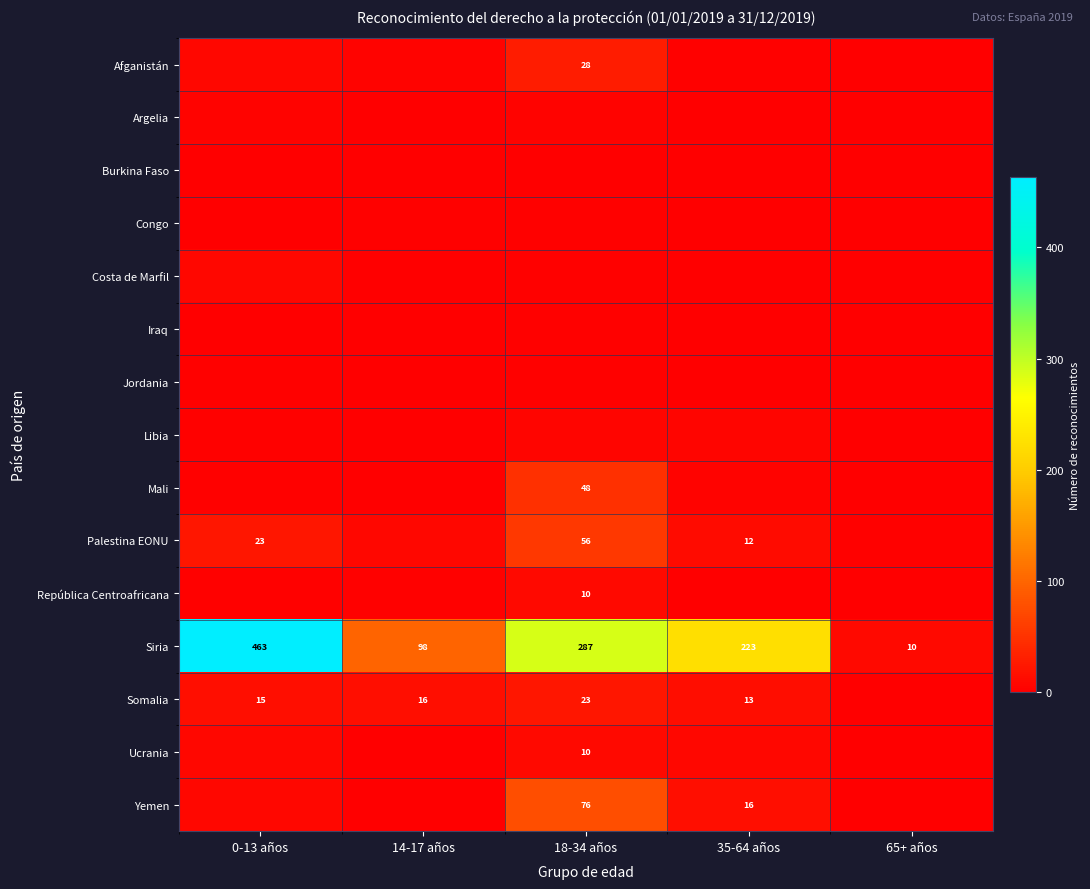

True or false: Somalia has a value of 15 at 0-13 años.

True